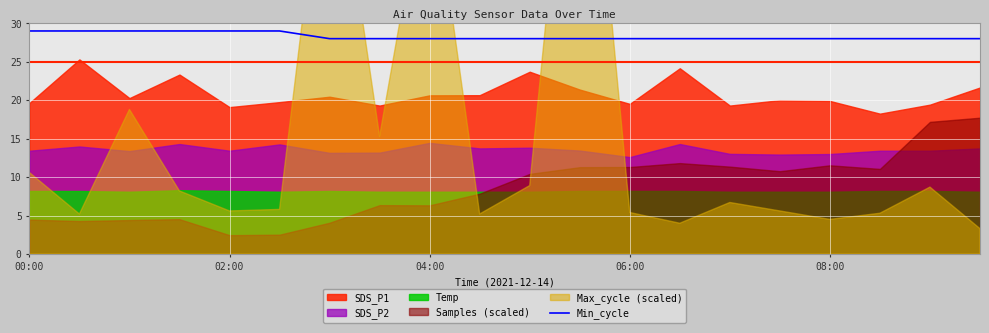

Where is the data nearest to the value 28?

6